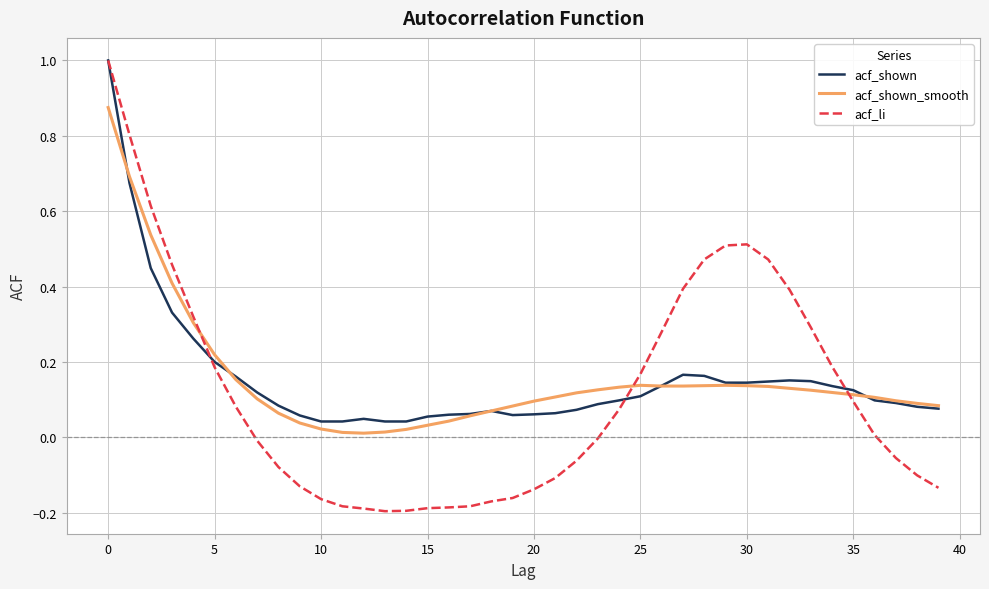

How many lines are shown in the chart?

3